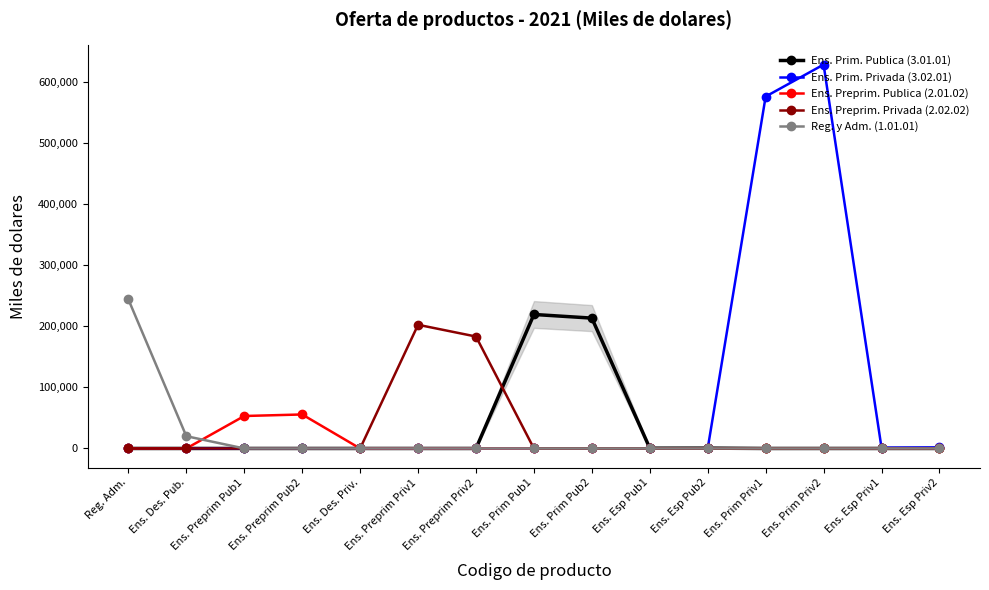

Reading left to right, what are all the values shown in this chart?

Ens. Prim. Publica (3.01.01): 0	0	0	0	0	0	0	219242	213271	437	524	0	0	0	0
Ens. Prim. Privada (3.02.01): 0	0	0	0	0	0	0	0	0	0	0	575761	628049	1291	1743
Ens. Preprim. Publica (2.01.02): 0	0	53107	55615	0	0	0	0	0	0	0	0	0	0	0
Ens. Preprim. Privada (2.02.02): 0	0	0	0	0	202348	183117	0	0	0	0	0	0	0	0
Reg. y Adm. (1.01.01): 243830	20083	0	0	0	0	0	0	0	0	0	0	0	0	0